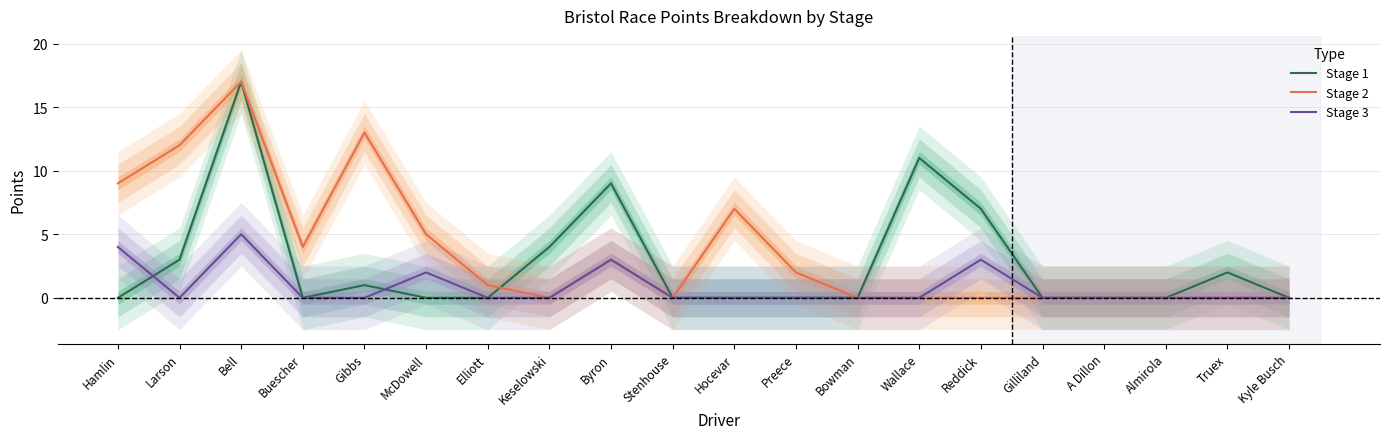

True or false: Stage 2 has more than 1 interior local peaks.

True